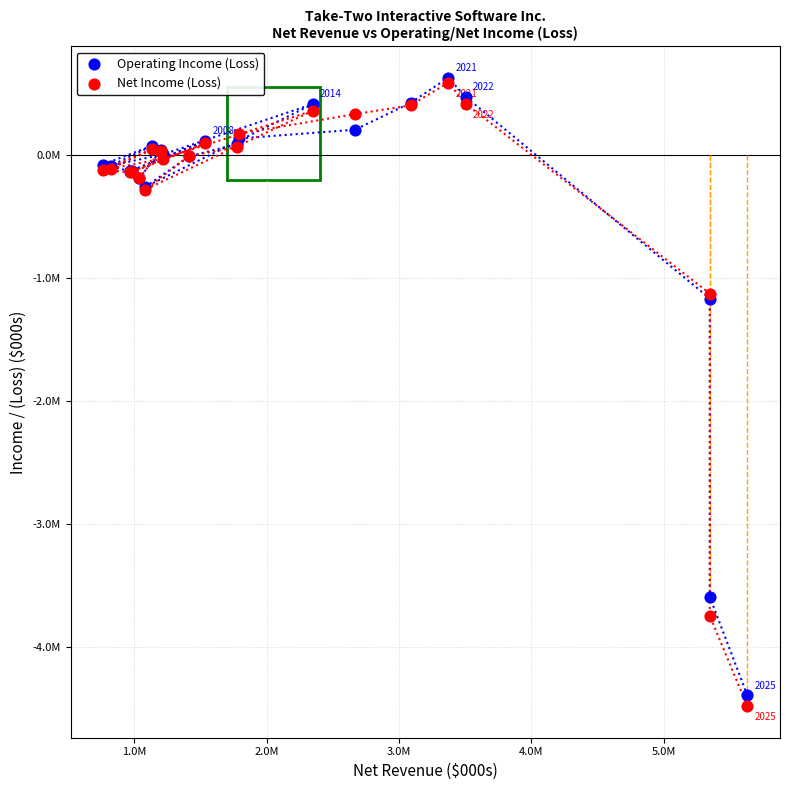

What are all the series names shown in the legend?

Operating Income (Loss), Net Income (Loss)